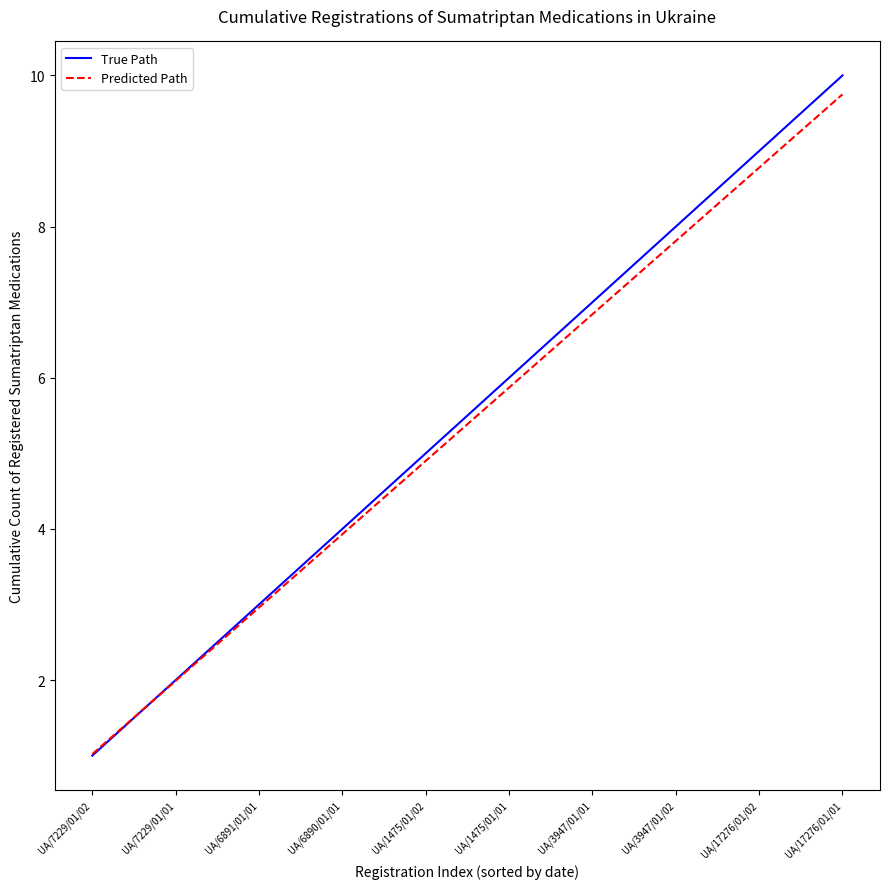

At which label does True Path reach its minimum?

UA/7229/01/02